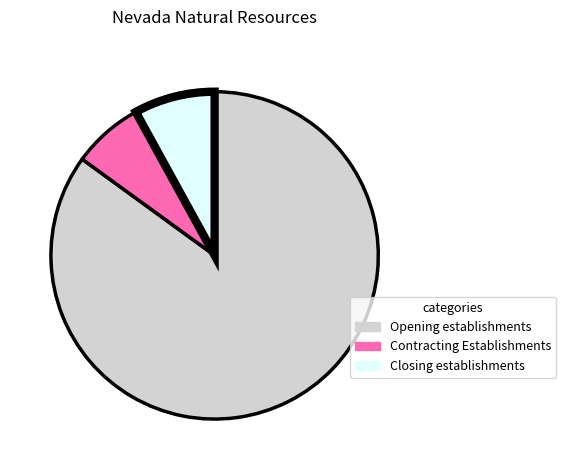

Is there any slice that represents more than half of the pie?

Yes